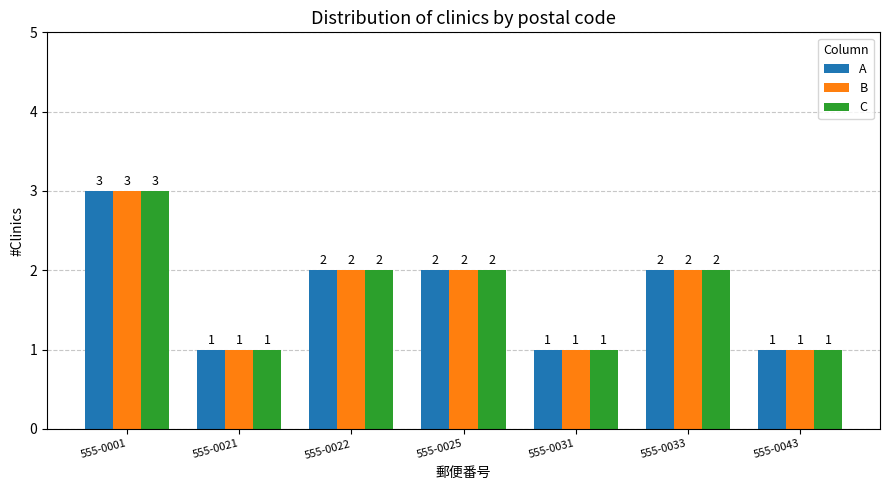

True or false: B has a value of 1 at 555-0043.

True